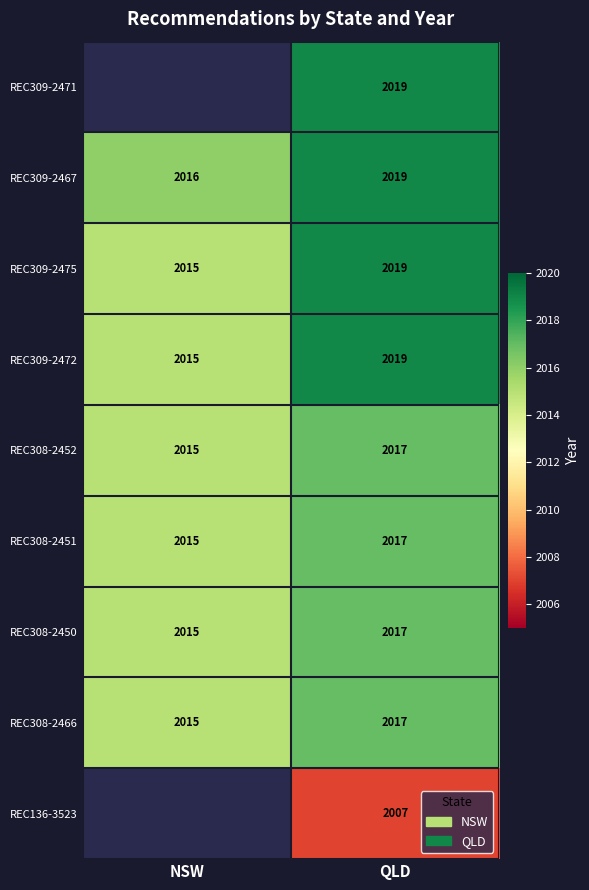

The REC308-2451 series shows 1157.7 at NSW. True or false?

False